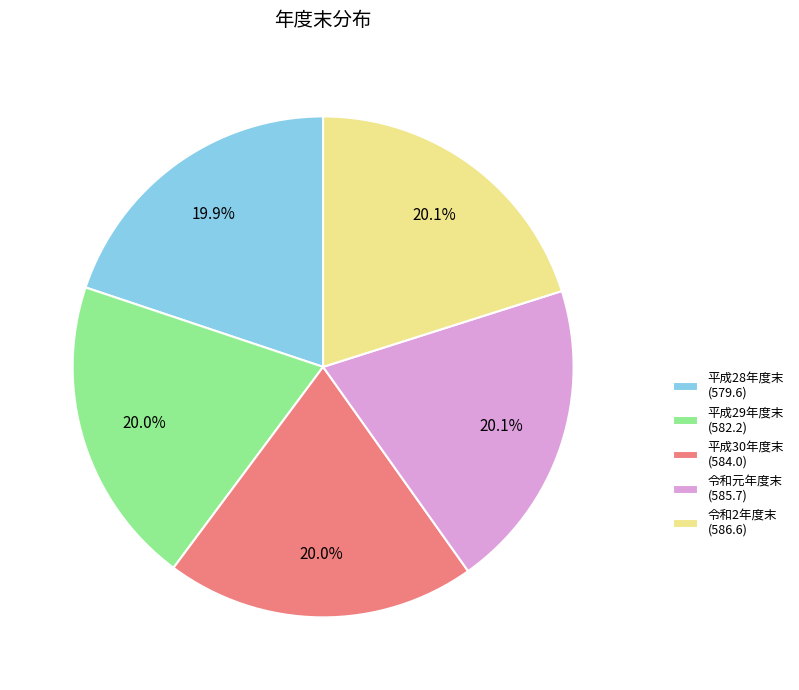

Is there any slice that represents more than half of the pie?

No